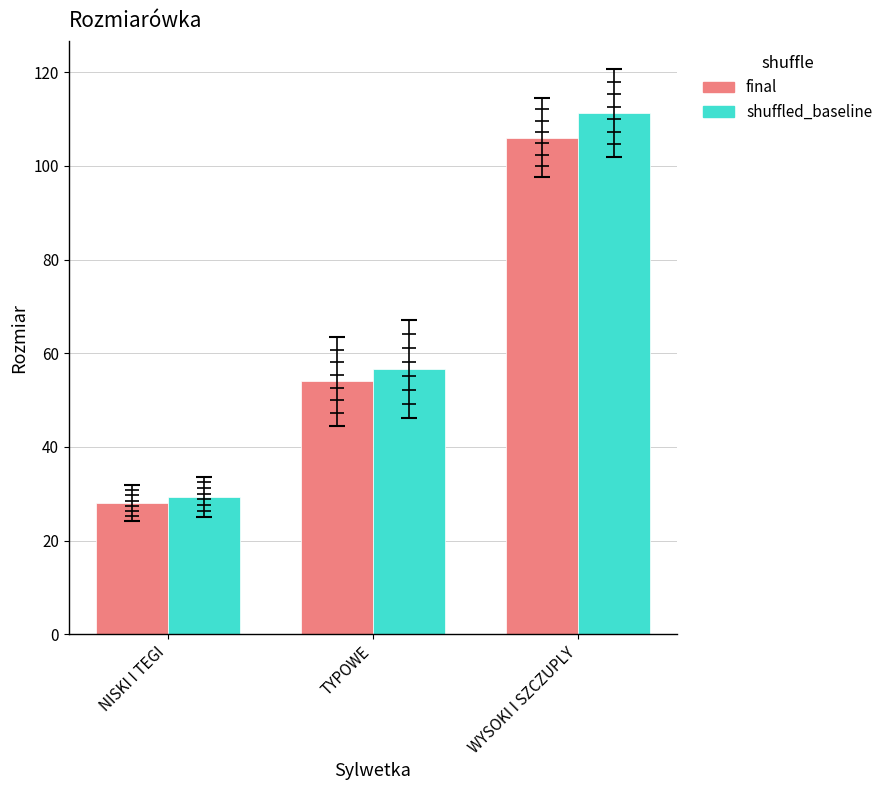

What is the smallest value displayed?

28.0